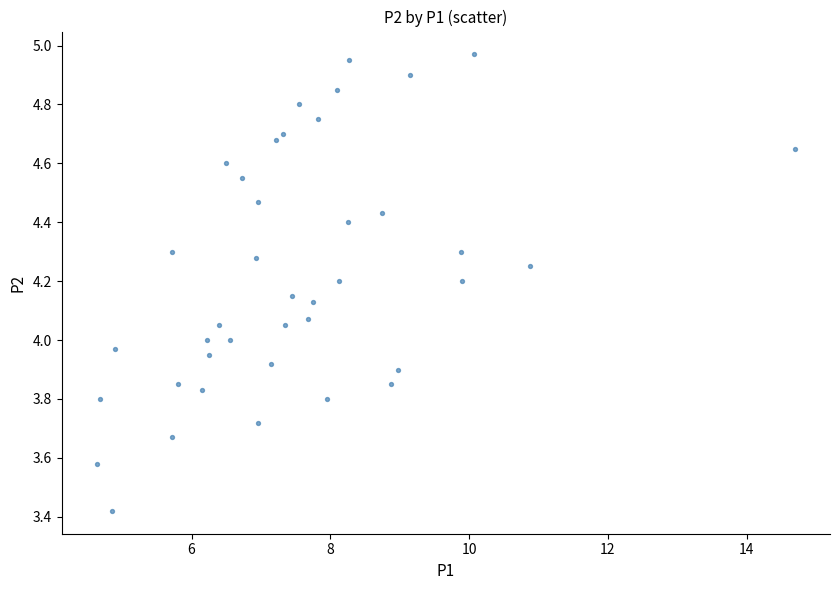

What is the range of X values (max minus min)?

10.1